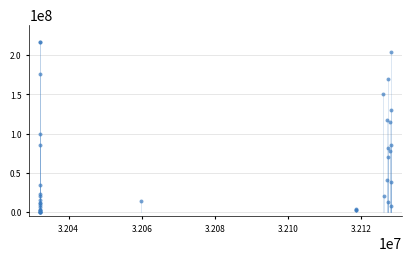

What Y value in the scatter plot is closest to 108830000?

114296000